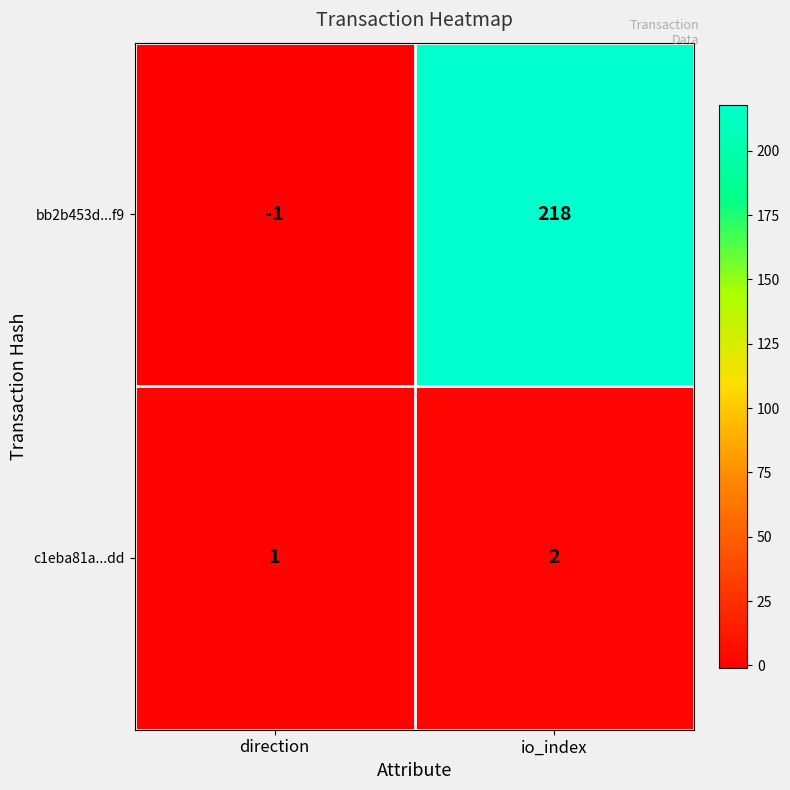

Which series changed the most between direction and io_index?

bb2b453d...f9